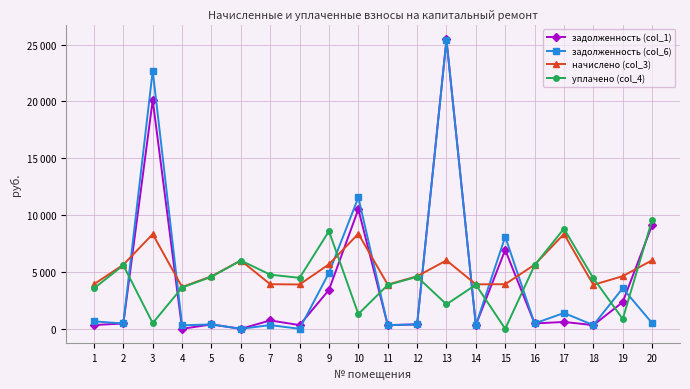

Is it true that задолженность (col_6) equals 469.8 at 16?

True